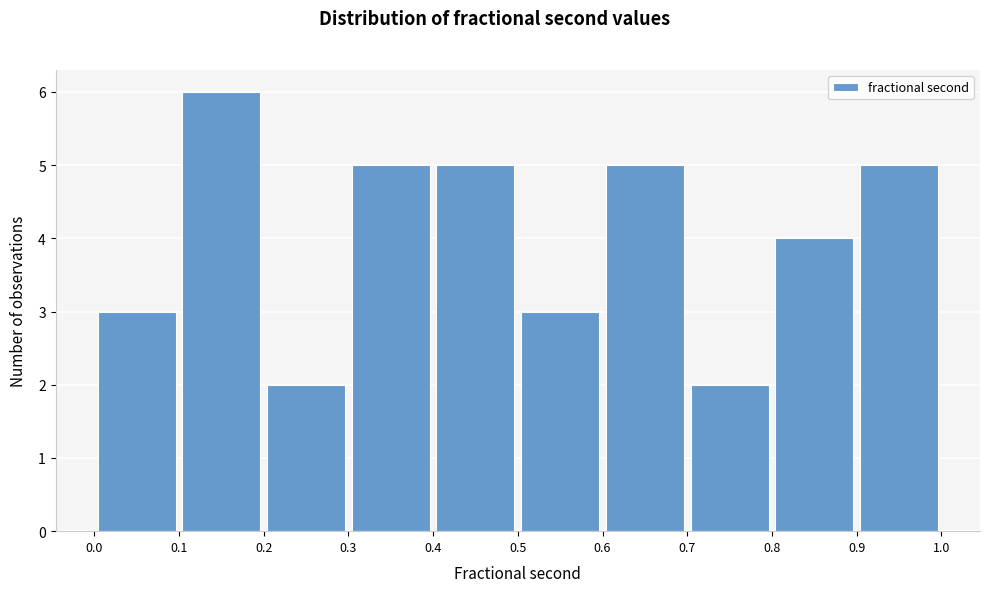

Reading left to right, list every bar in this chart as the range it spans on the x-axis followed by its height. The values are not printed on the chart, so give them approximately, as read against the axis.

0.0 to 0.1: 3
0.1 to 0.2: 6
0.2 to 0.3: 2
0.3 to 0.4: 5
0.4 to 0.5: 5
0.5 to 0.6: 3
0.6 to 0.7: 5
0.7 to 0.8: 2
0.8 to 0.9: 4
0.9 to 1.0: 5